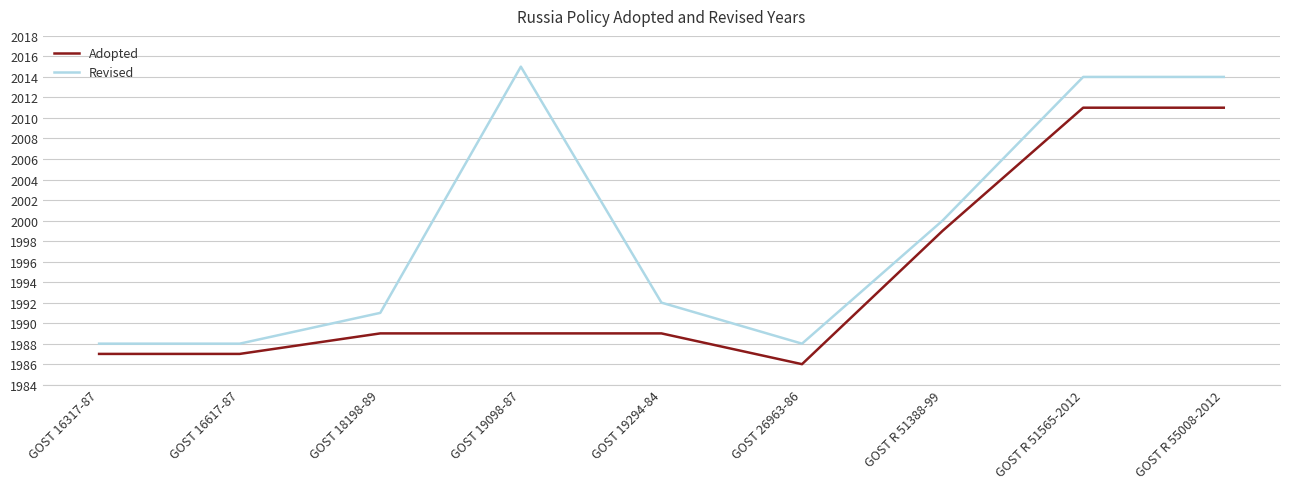

Does the chart have visible grid lines?

Yes